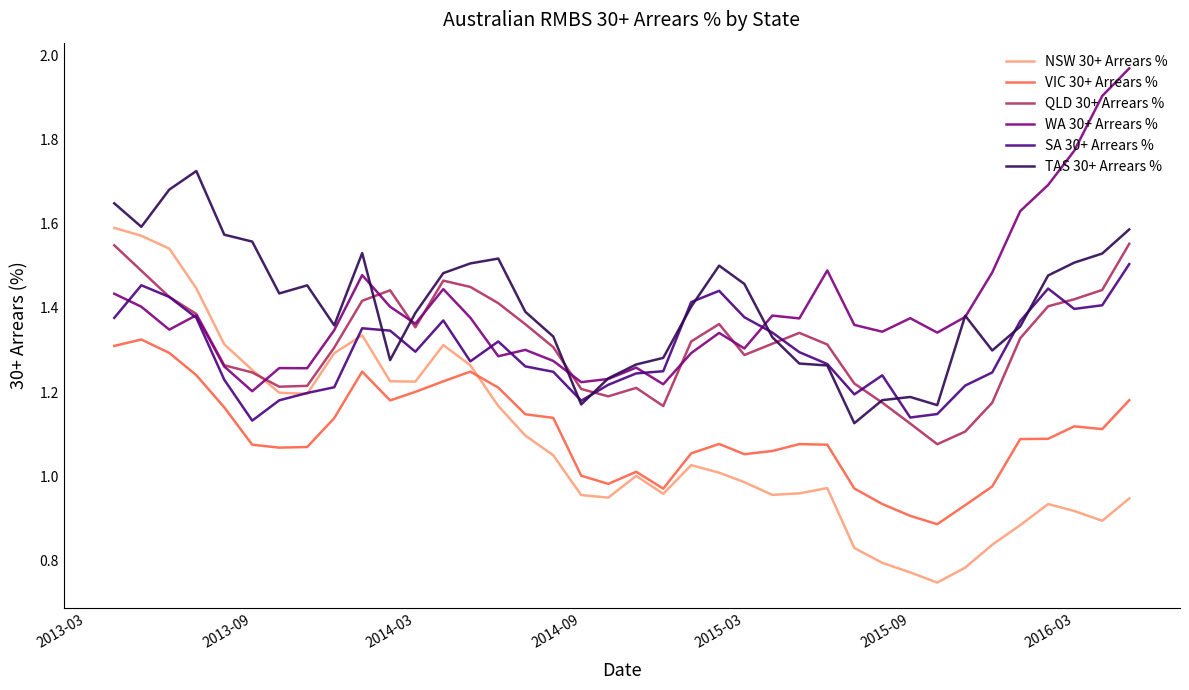

How many lines are shown in the chart?

6